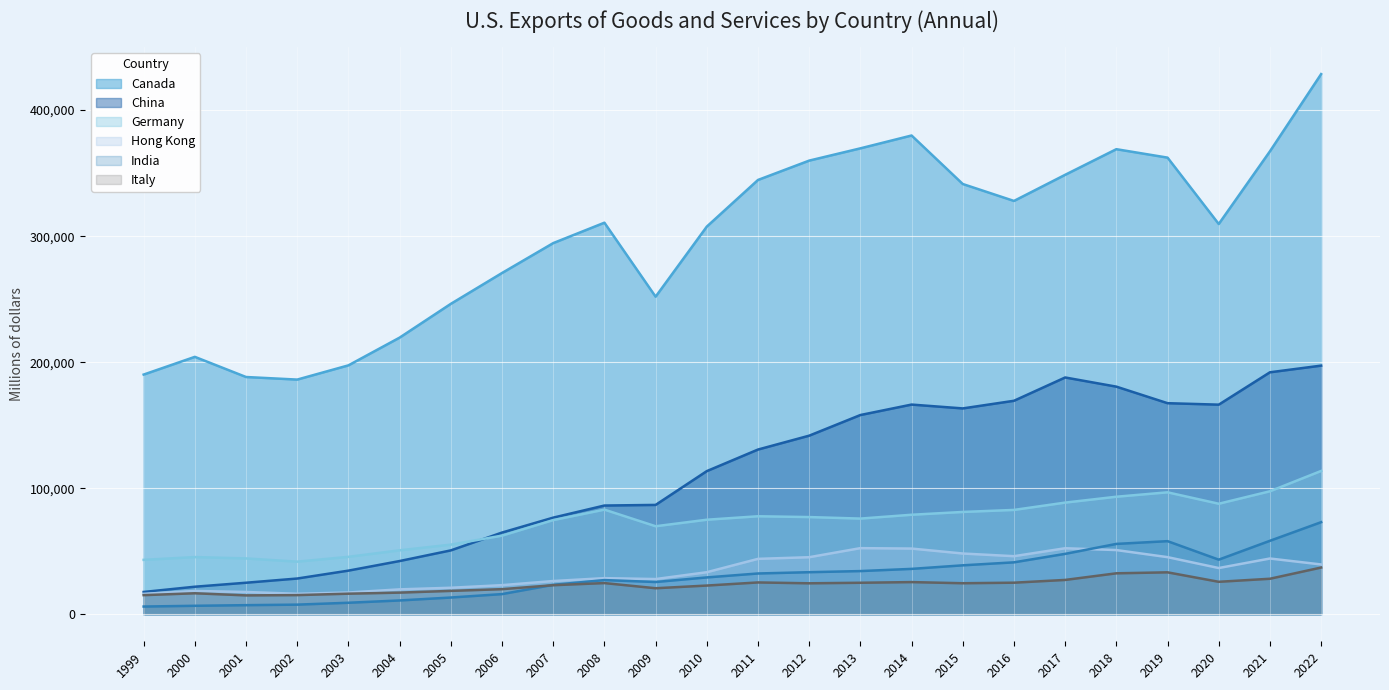

What are all the series names shown in the legend?

Canada, China, Germany, Hong Kong, India, Italy